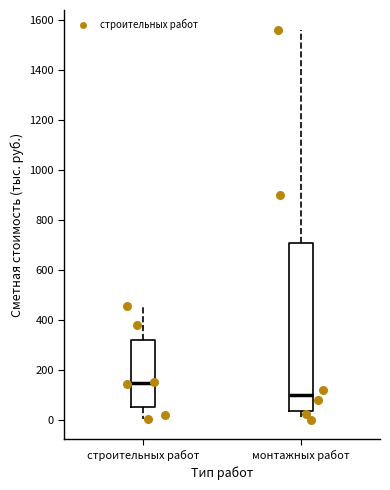

Which box has the highest median line?

строительных работ